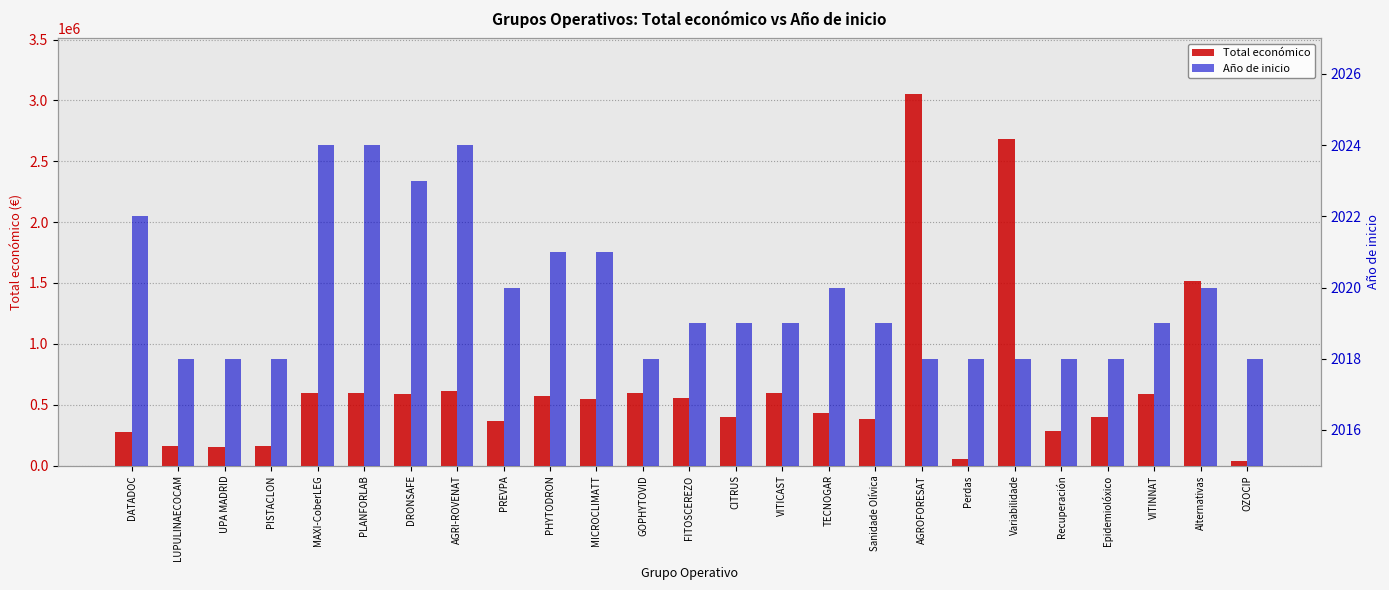

What is the label of the 8th bar from the left?

AGRI-ROVENAT